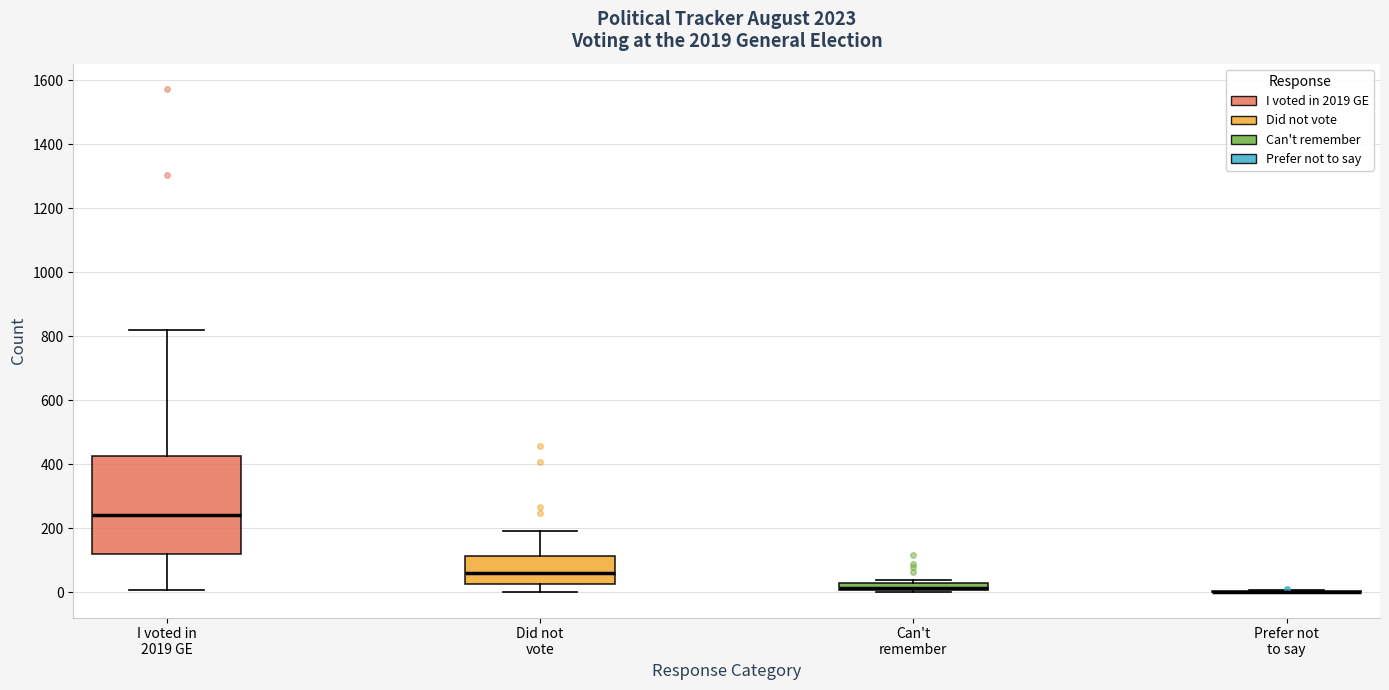

Where is the upper edge of the box for Can't remember on the y-axis? The values are not printed on the chart, so give them approximately, as read against the axis.

20